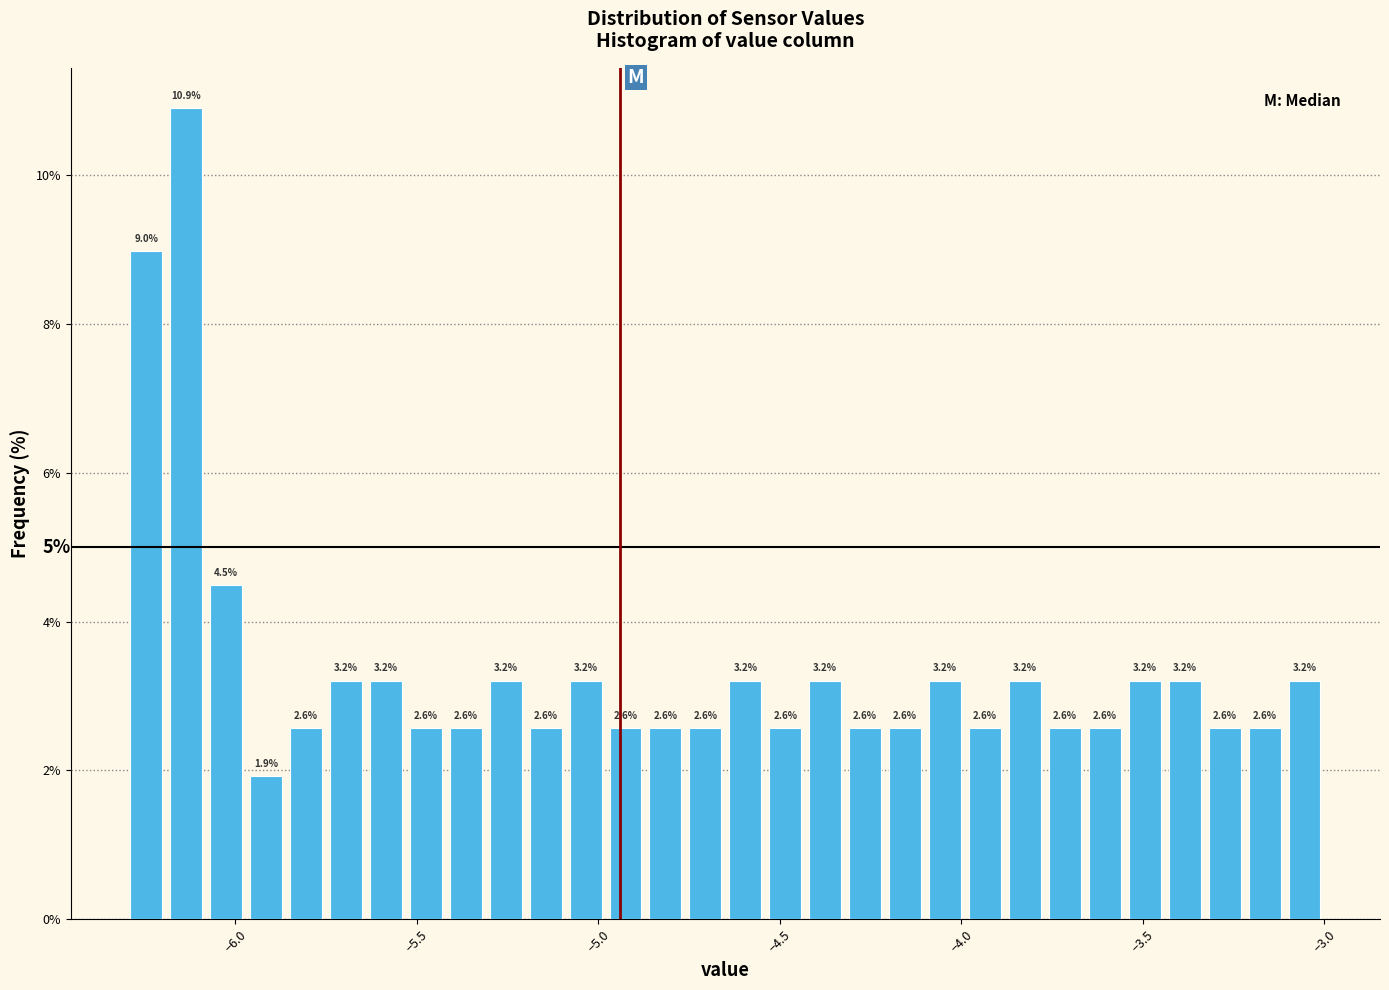

Around what value on the x-axis is the tallest bar? Give the approximate position of its centre, as read against the axis.

-6.15